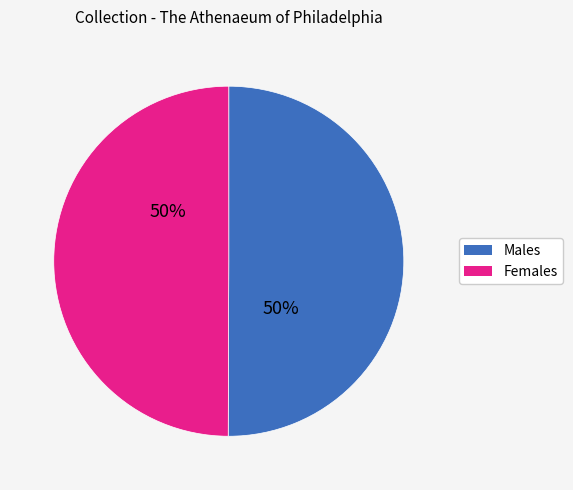

To the nearest percent, what is the average slice percentage?

50%